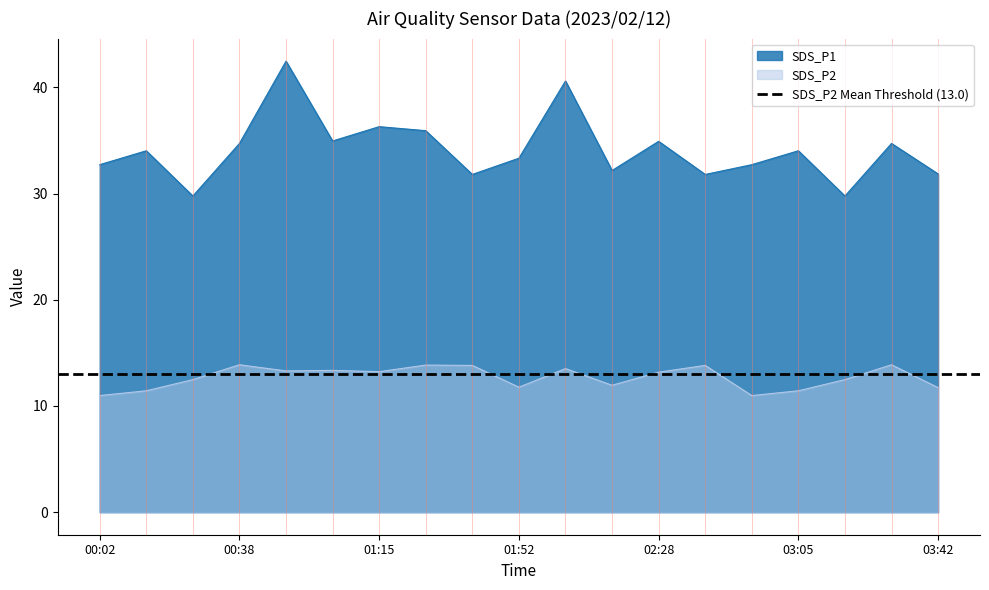

At which label is SDS_P1 closest to 36?

01:27